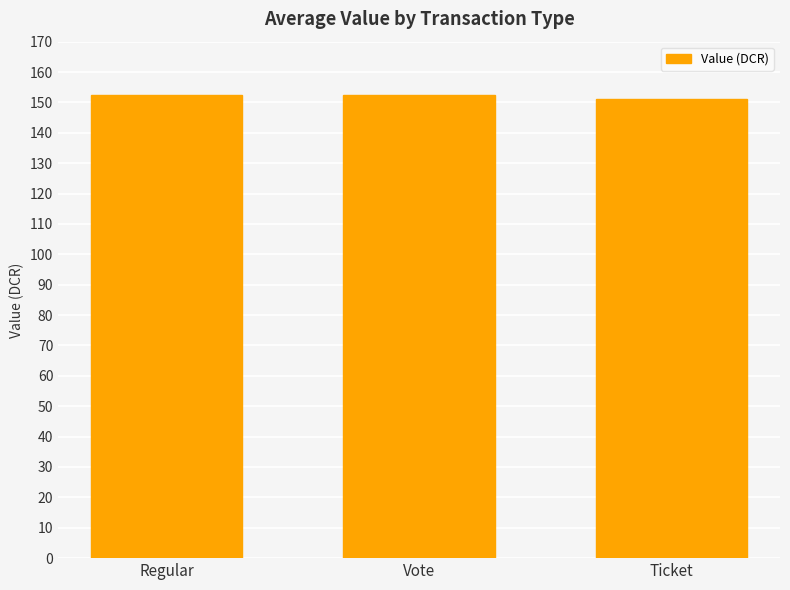

What is the ratio of the value at Ticket to the value at Regular?

1.0